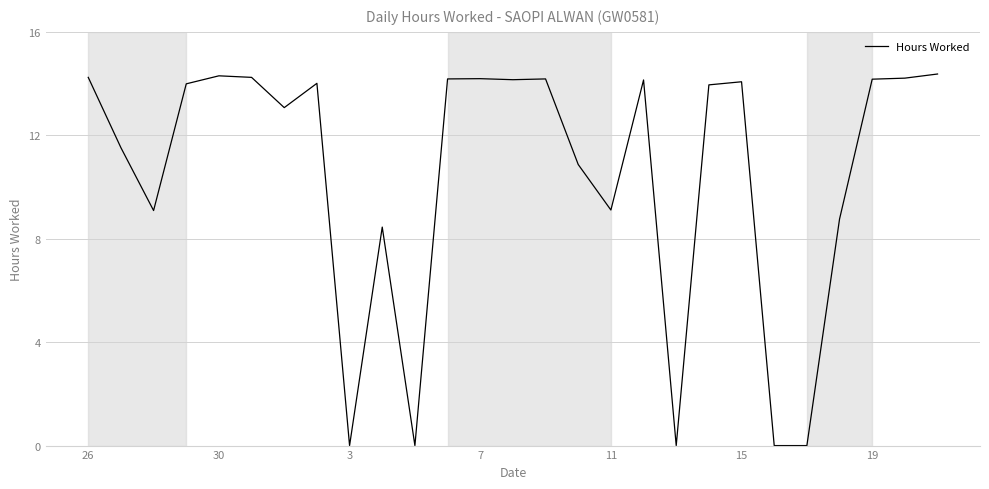

What is the greatest value displayed?

14.4